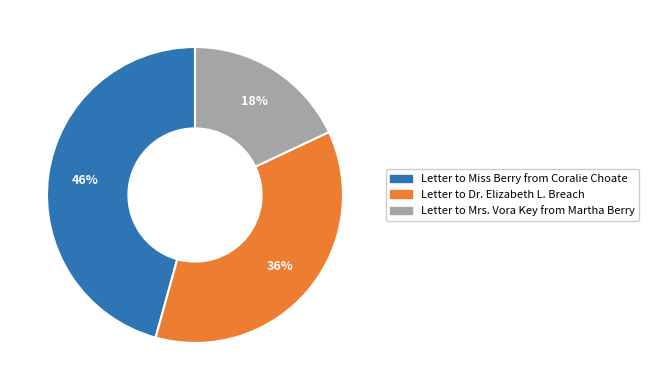

To the nearest percent, what is the difference between the largest and smallest slice percentages?

28%